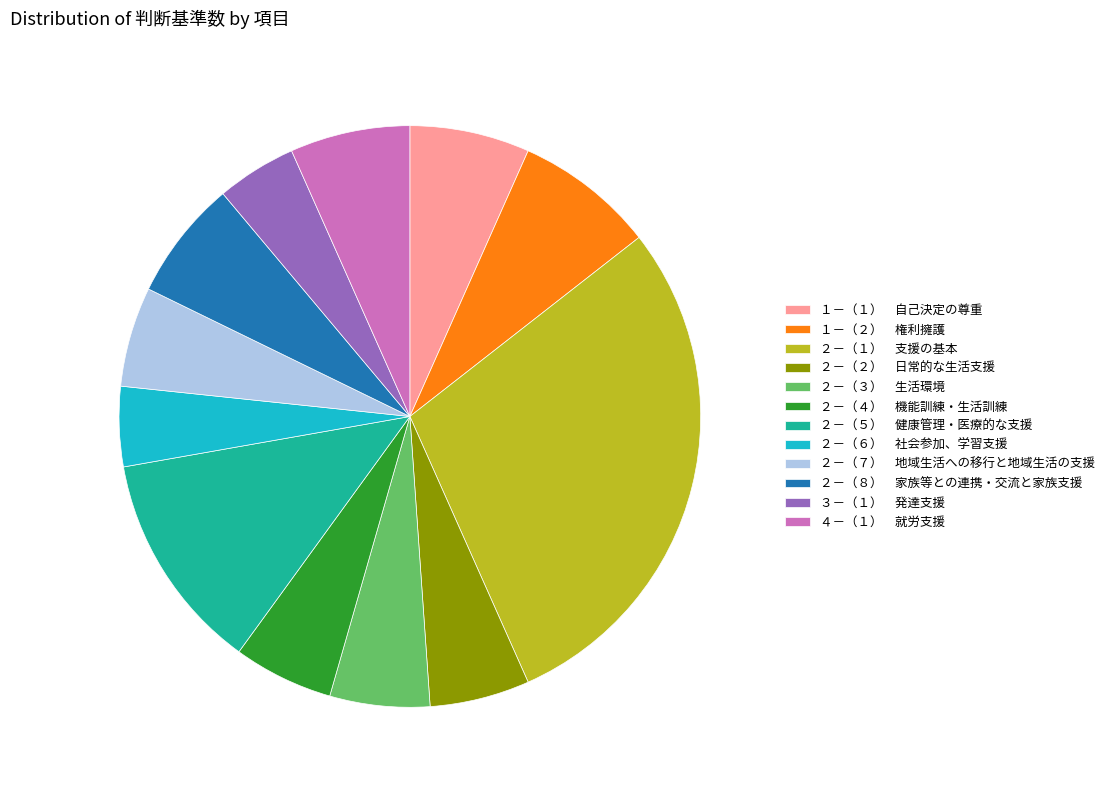

Is it true that １－（１） 自己決定の尊重 is 18% of the pie?

False